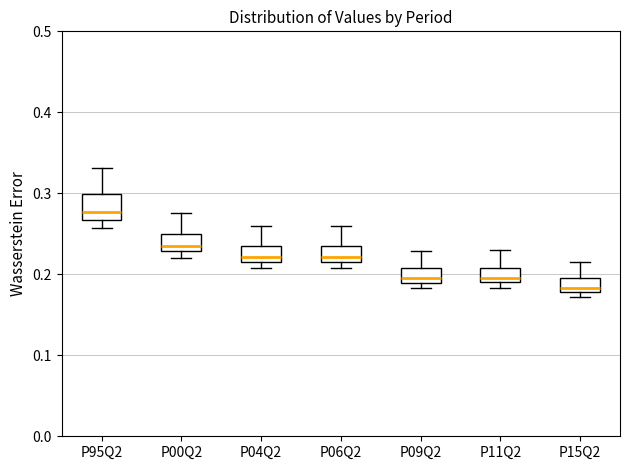

Where does the upper whisker of the box for P04Q2 end on the y-axis? The values are not printed on the chart, so give them approximately, as read against the axis.

0.26